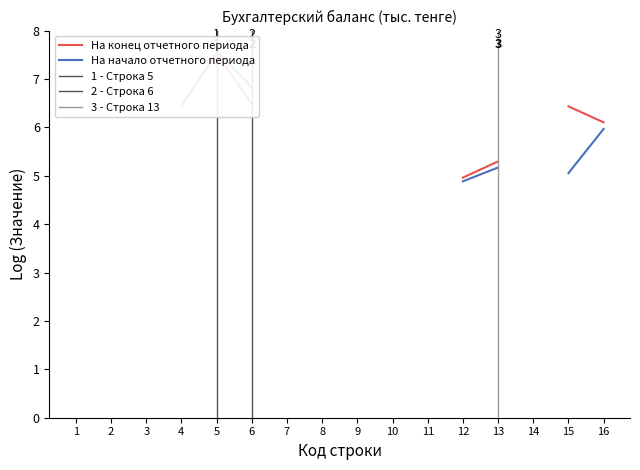

Between 1 and 5, which series saw the biggest shift?

На конец отчетного периода